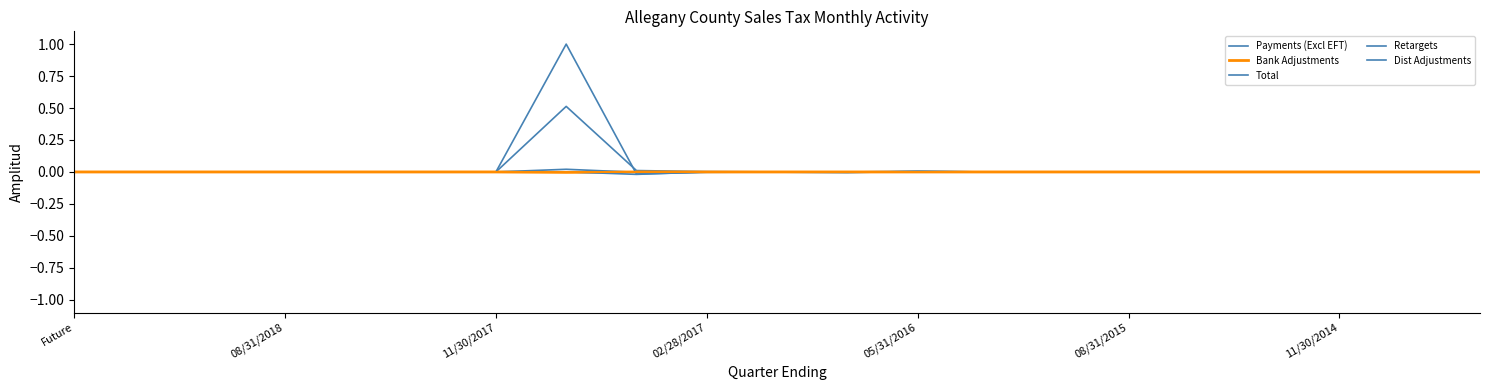

Reading left to right, list all the values displayed in this chart.

Payments (Excl EFT): 0.0	0.0	0.0	0.0	0.0	0.0	0.0	0.5	0.0	0.0	0.0	0.0	0.0	0.0	0.0	0.0	0.0	0.0	0.0	0.0	0.0
Bank Adjustments: 0.0	0.0	0.0	0.0	0.0	-0.0	0.0	-0.0	-0.0	-0.0	-0.0	-0.0	-0.0	-0.0	-0.0	-0.0	-0.0	-0.0	-0.0	-0.0	-0.0
Total: 0.0	-0.0	0.0	0.0	0.0	0.0	0.0	1.0	-0.0	-0.0	-0.0	-0.0	0.0	-0.0	0.0	0.0	-0.0	0.0	0.0	0.0	0.0
Retargets: 0.0	0.0	0.0	0.0	0.0	-0.0	0.0	0.0	-0.0	0.0	0.0	0.0	0.0	-0.0	-0.0	0.0	-0.0	-0.0	0.0	0.0	0.0
Dist Adjustments: 0.0	0.0	0.0	0.0	0.0	0.0	0.0	0.0	-0.0	-0.0	-0.0	-0.0	0.0	-0.0	0.0	0.0	-0.0	0.0	0.0	-0.0	0.0